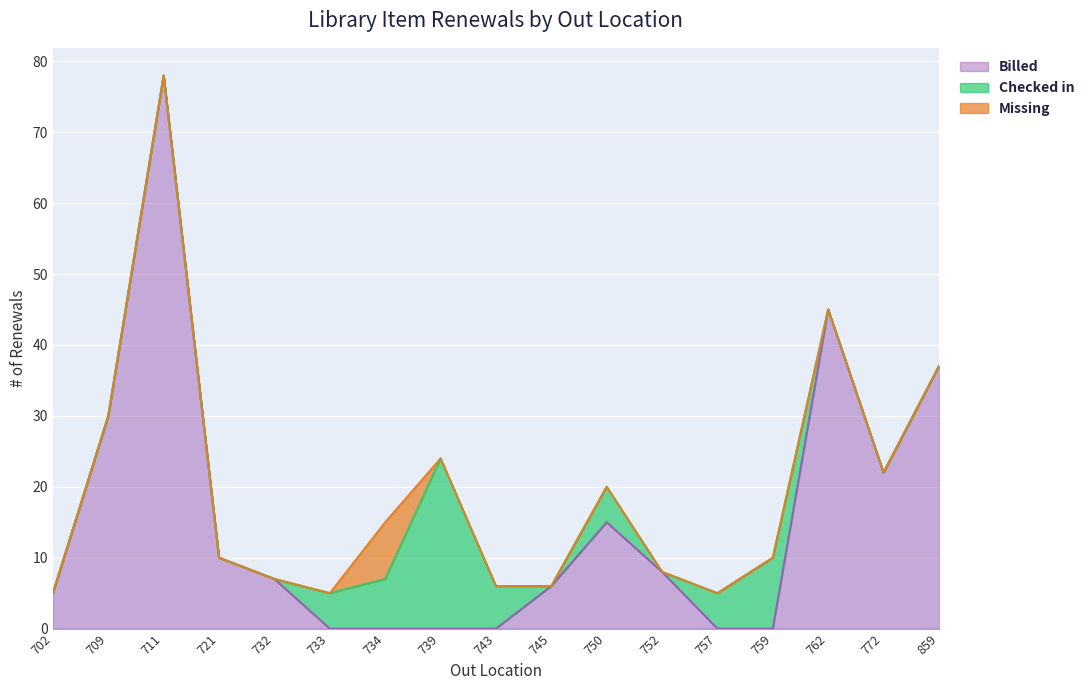

What is the difference between the highest and lowest values at 739?

24